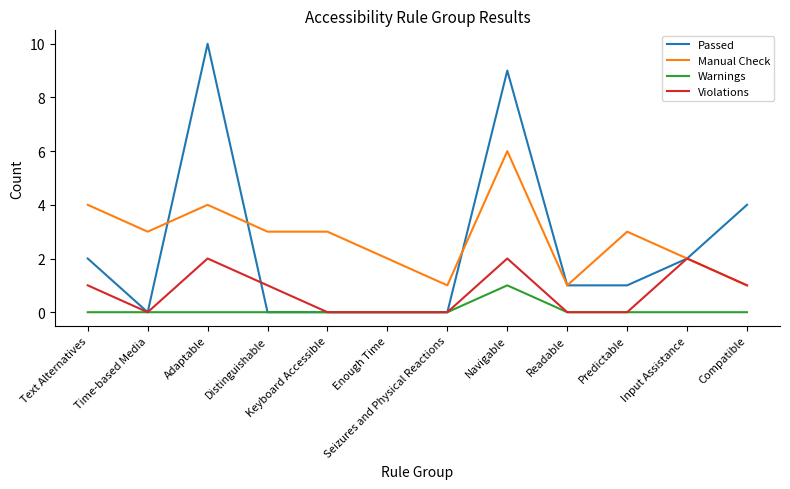

At which category is the sum across all series the highest?

Navigable